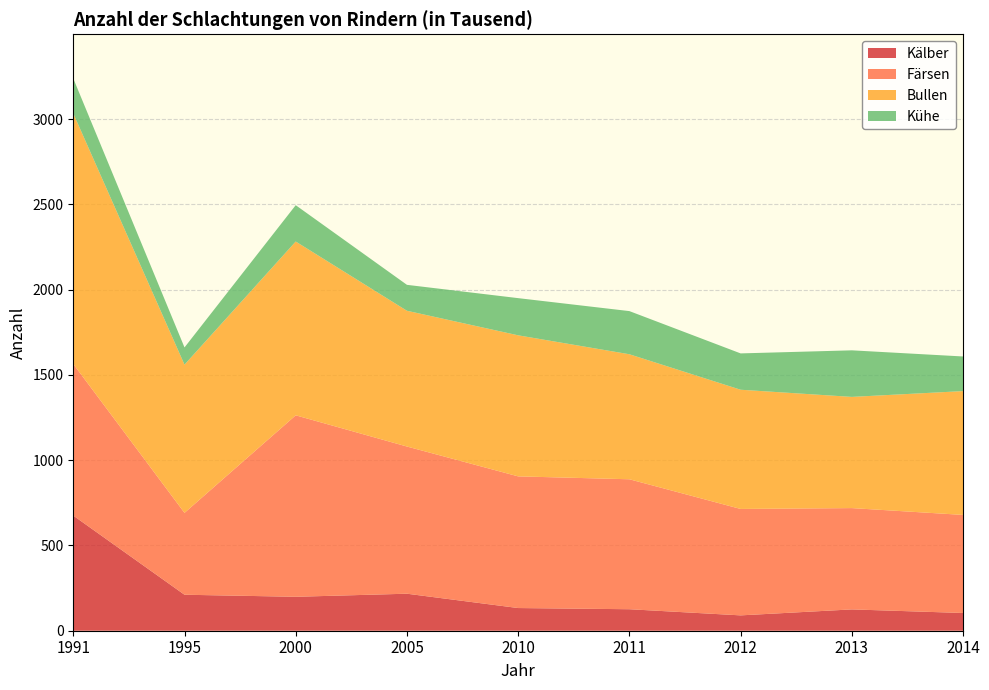

Reading left to right, list all the values displayed in this chart.

Kälber: 1991=675	1995=211	2000=199	2005=217	2010=133	2011=126	2012=90	2013=125	2014=104
Färsen: 1991=889	1995=480	2000=1064	2005=863	2010=772	2011=762	2012=624	2013=594	2014=575
Bullen: 1991=1469	1995=869	2000=1019	2005=796	2010=827	2011=733	2012=699	2013=652	2014=726
Kühe: 1991=205	1995=101	2000=213	2005=152	2010=218	2011=253	2012=213	2013=273	2014=203